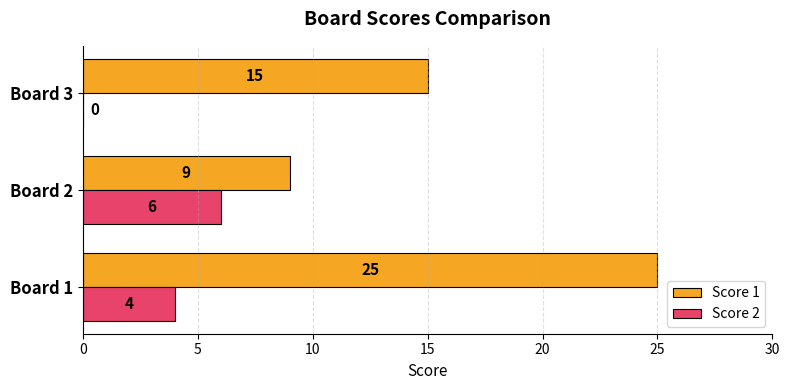

What is the sum of all Score 2 values?

10